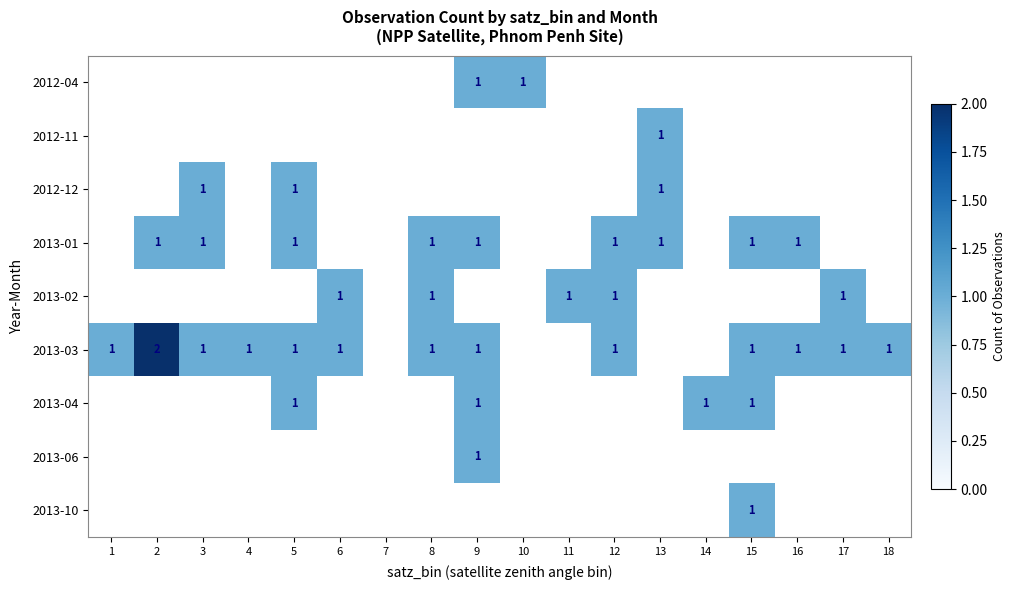

Is it true that 2013-01 equals 1 at 5?

True